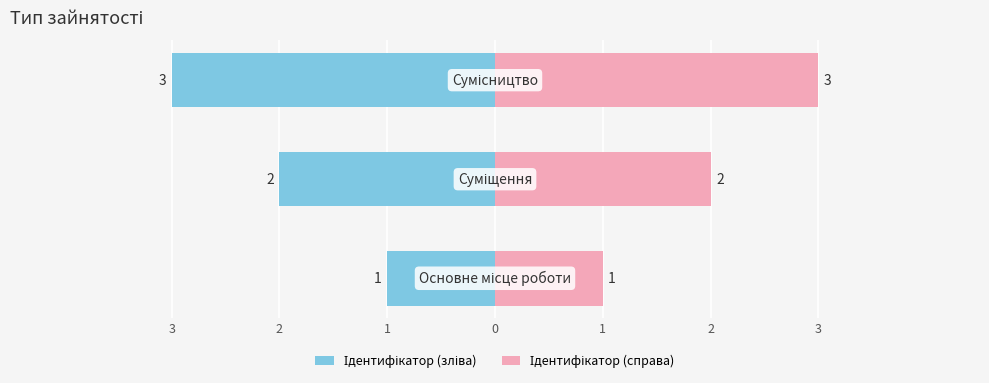

Are the bars horizontal?

Yes